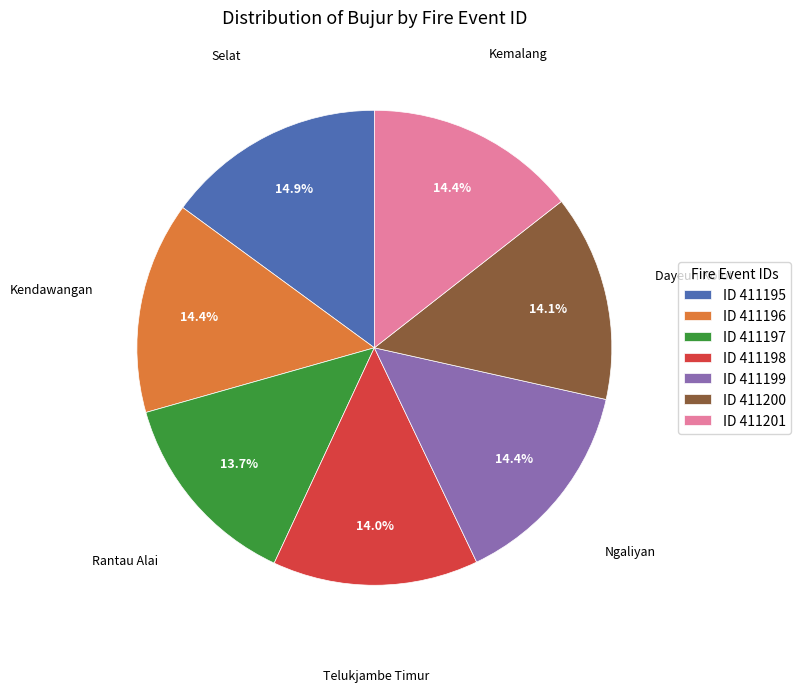

How much of the chart is everything except ID 411195?

85.1%